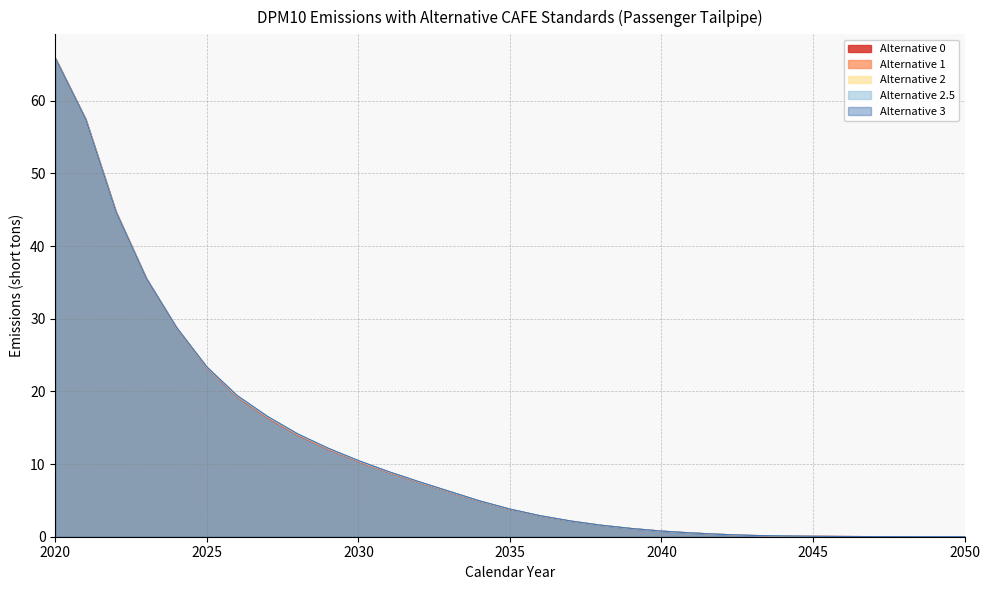

True or false: Alternative 2 has more than 2 points higher than both neighbors.

False